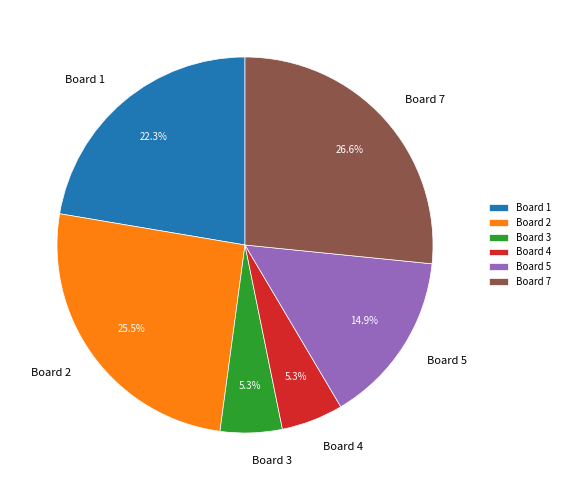

The Board 4 slice represents 11% of the pie. True or false?

False